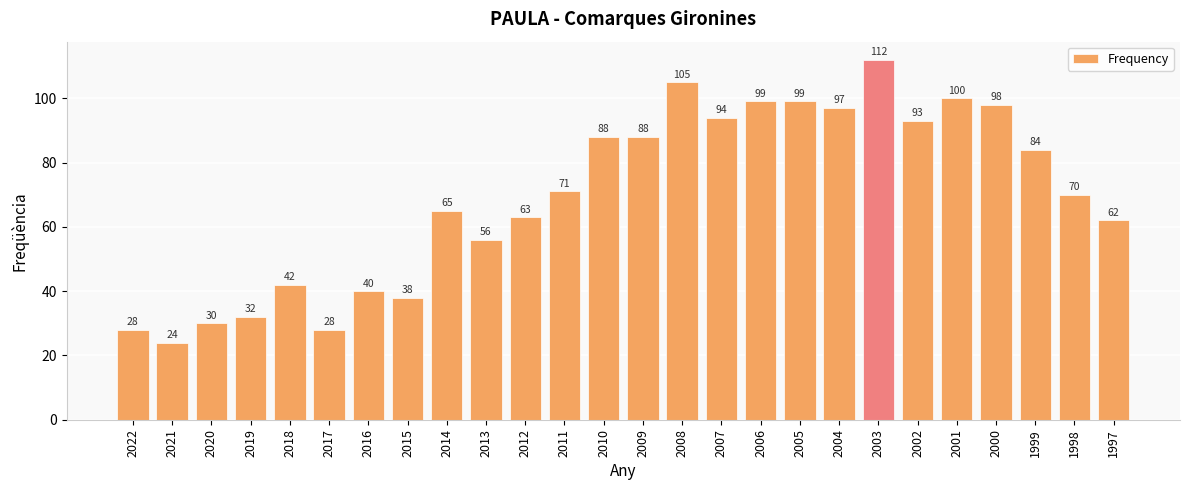

The value at 2004 is 133. True or false?

False